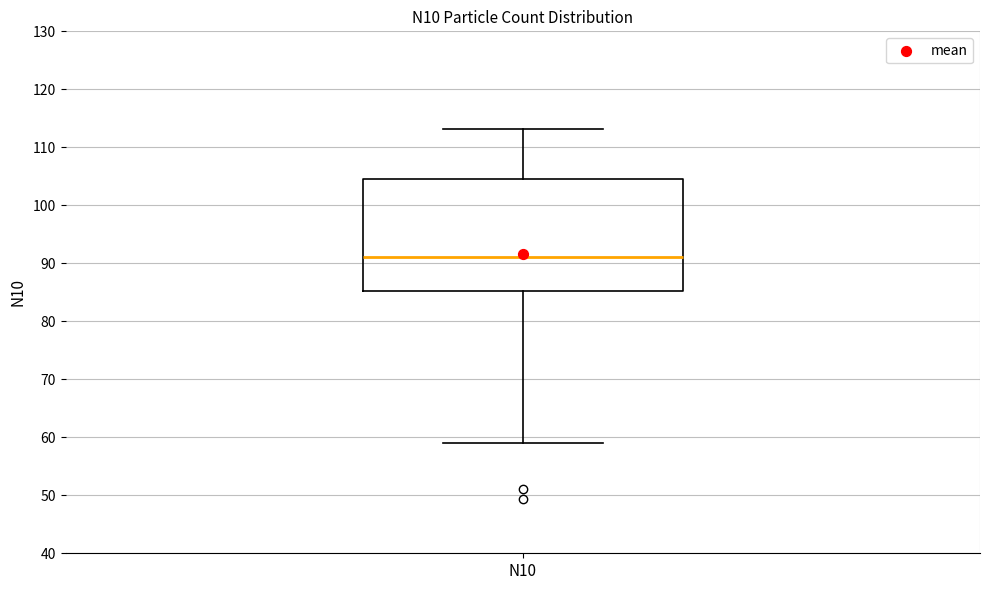

Where does the lower whisker of the box for N10 end on the y-axis? The values are not printed on the chart, so give them approximately, as read against the axis.

59